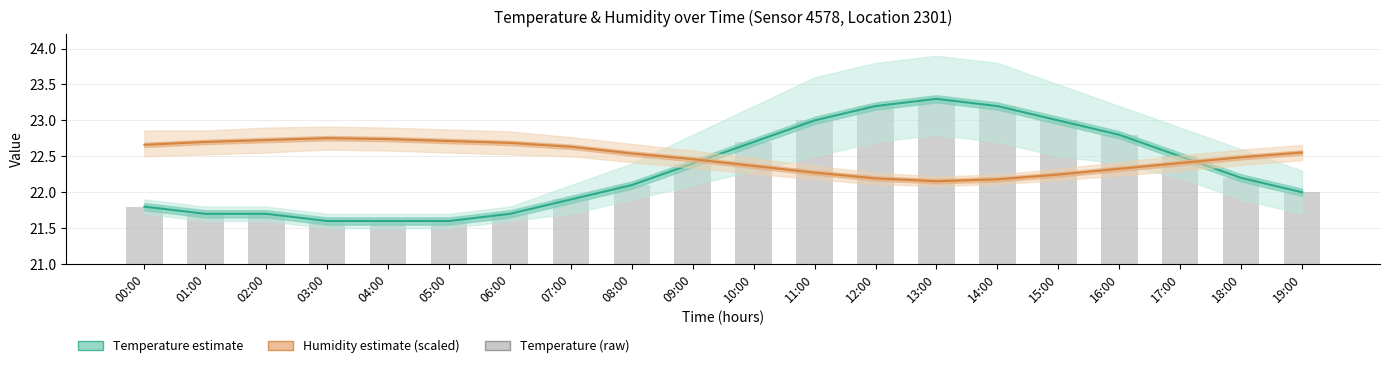

At how many categories does at least one series exceed 22?

20